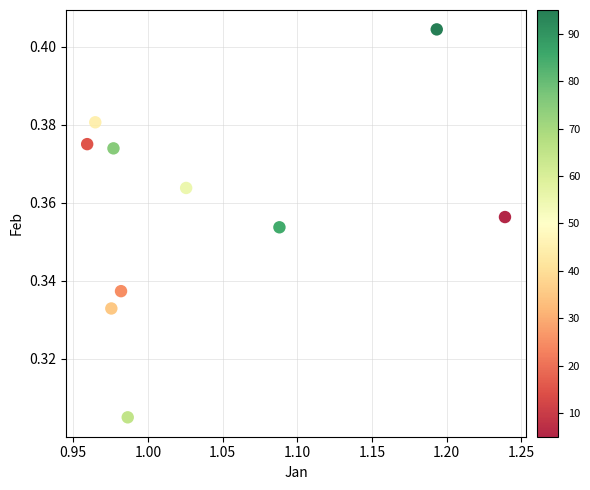

How many data points are displayed?

10